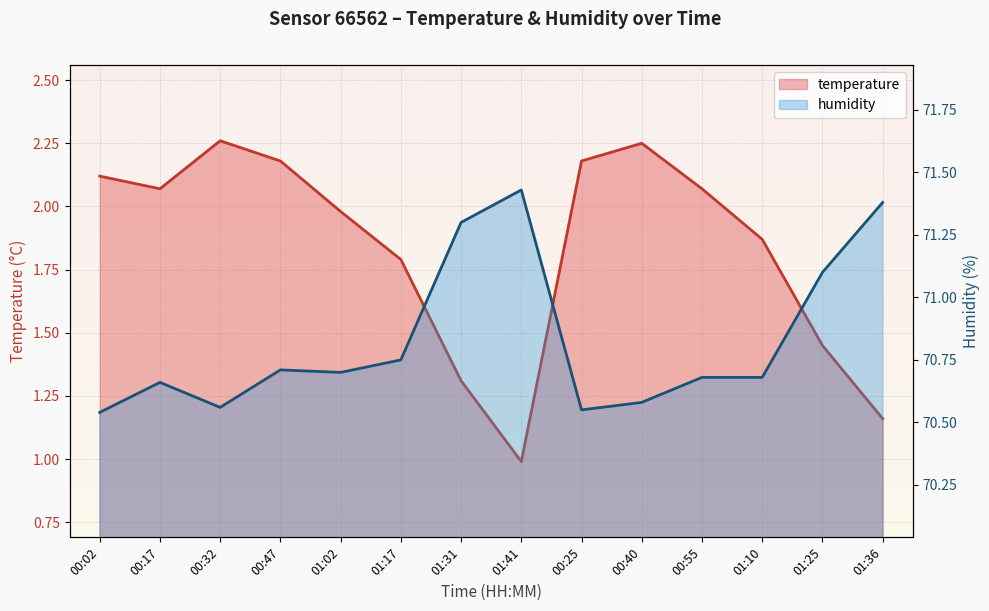

Which series has the largest total across all categories?

humidity